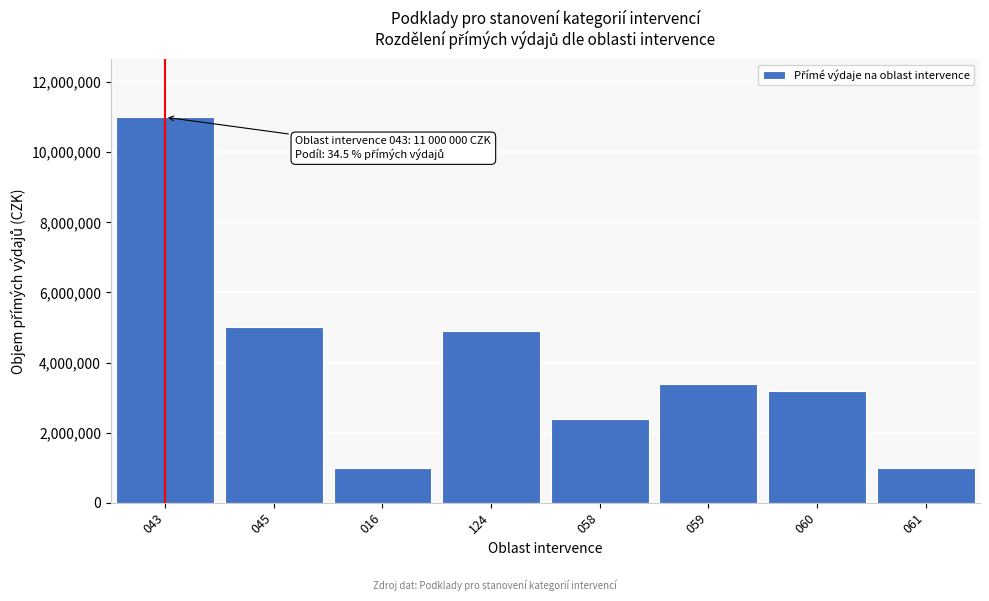

Reading left to right, list all the values displayed in this chart.

11000000	5000000	1000000	4900000	2400000	3400000	3200000	1000000